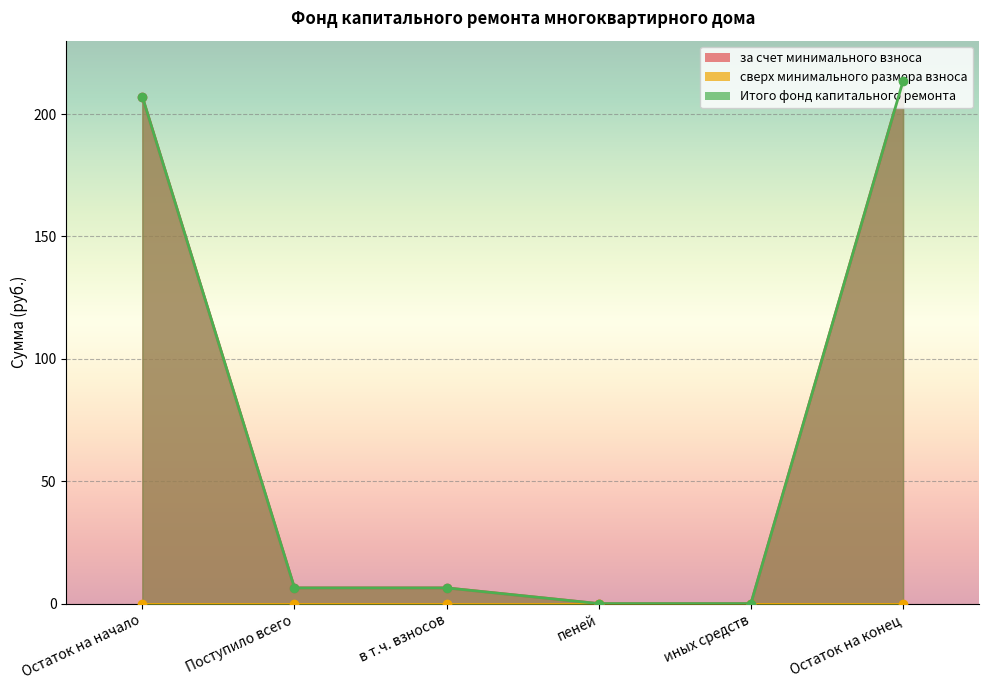

The value of Итого фонд капитального ремонта at иных средств is 0.0. True or false?

True